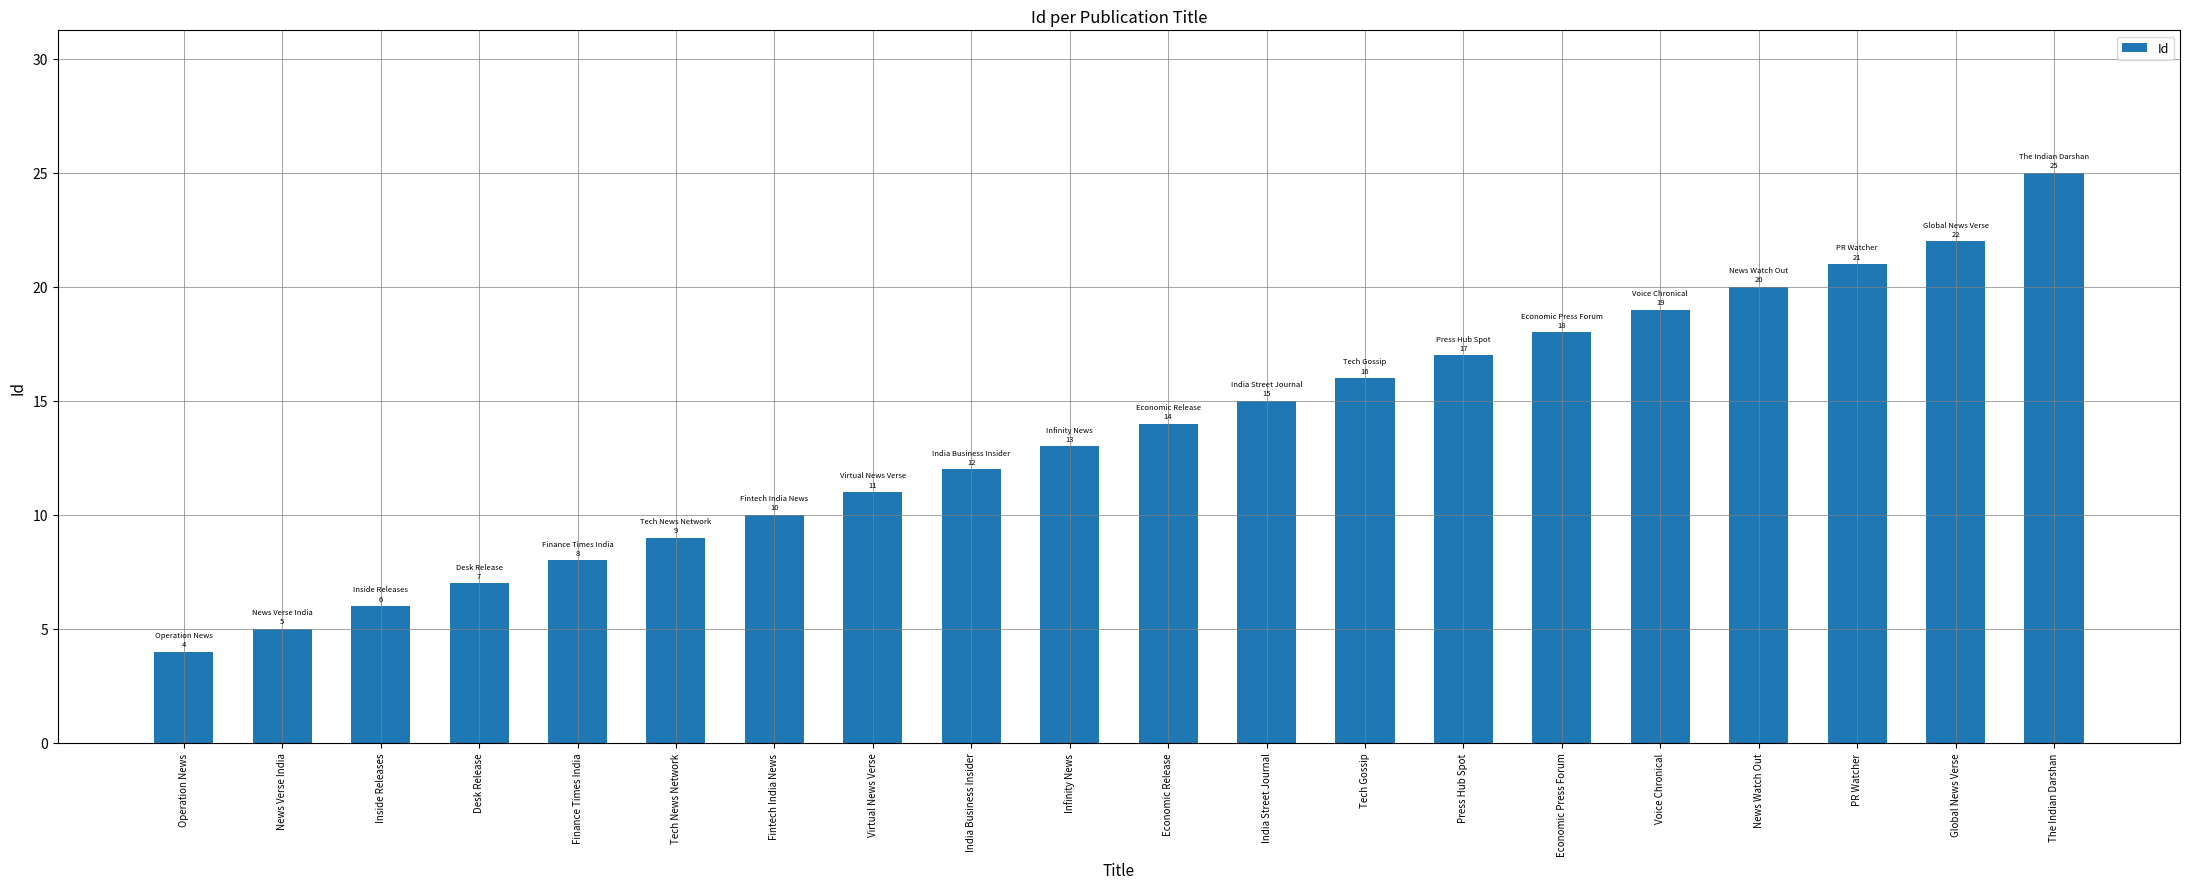

Does the chart contain any negative values?

No